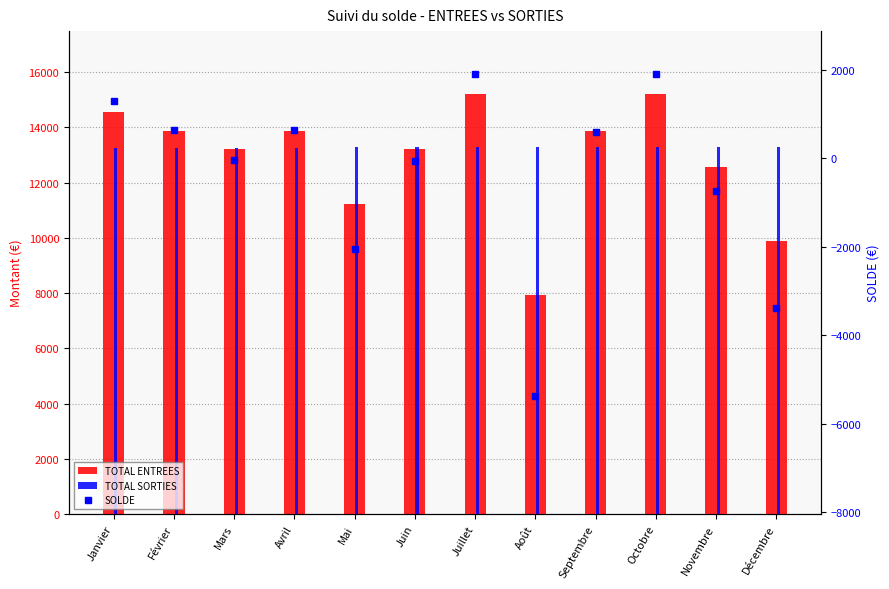

What position from the right is Mars?

10